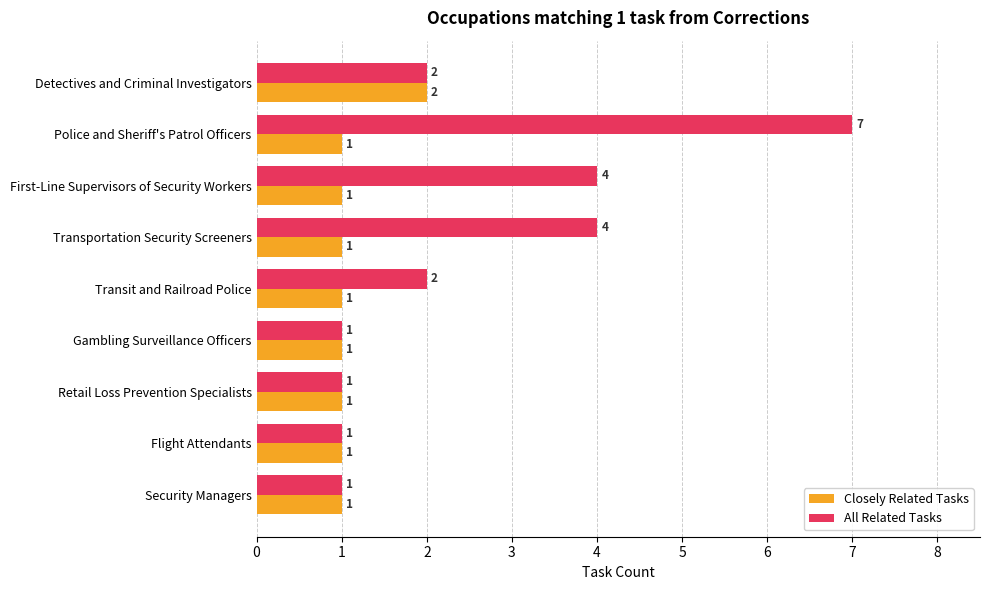

Rank the series by their maximum value, from lowest to highest.

Closely Related Tasks, All Related Tasks